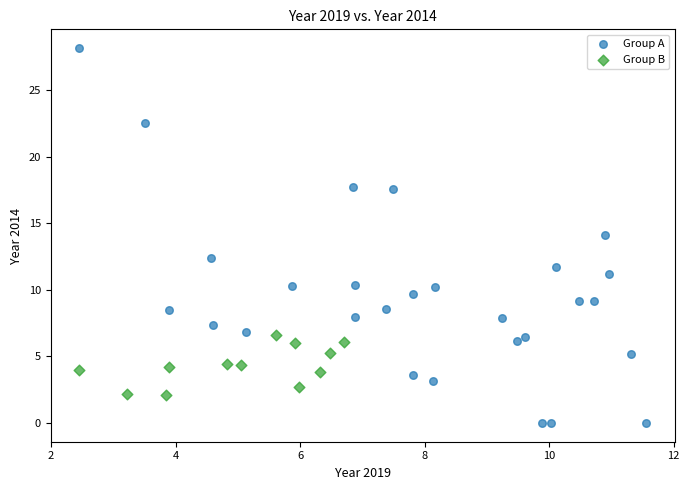

What are all the series names shown in the legend?

Group A, Group B